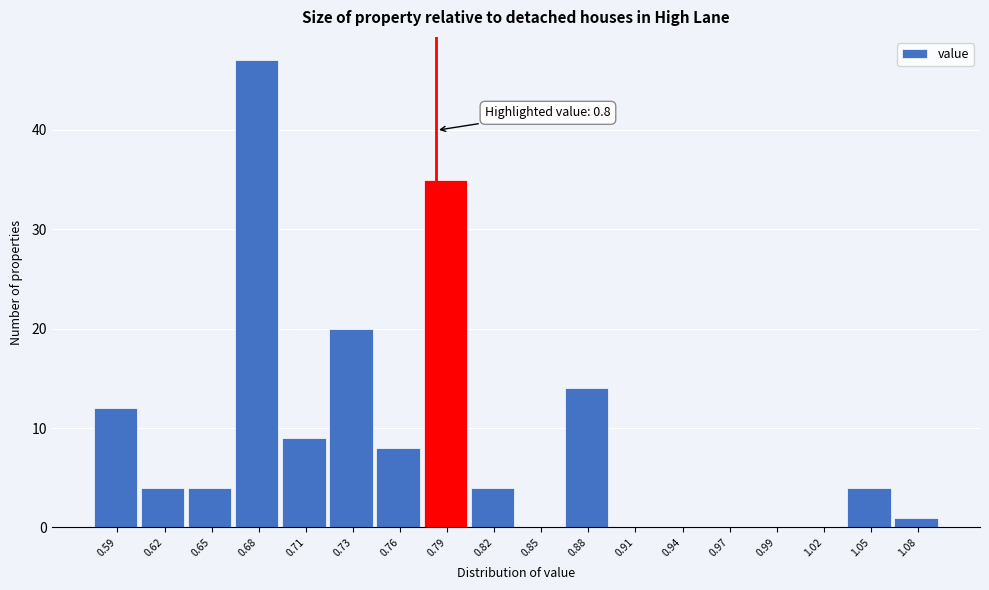

Reading left to right, list all the values displayed in this chart.

0.59=12	0.62=4	0.65=4	0.68=47	0.71=9	0.73=20	0.76=8	0.79=35	0.82=4	0.85=0	0.88=14	0.91=0	0.94=0	0.97=0	0.99=0	1.02=0	1.05=4	1.08=1